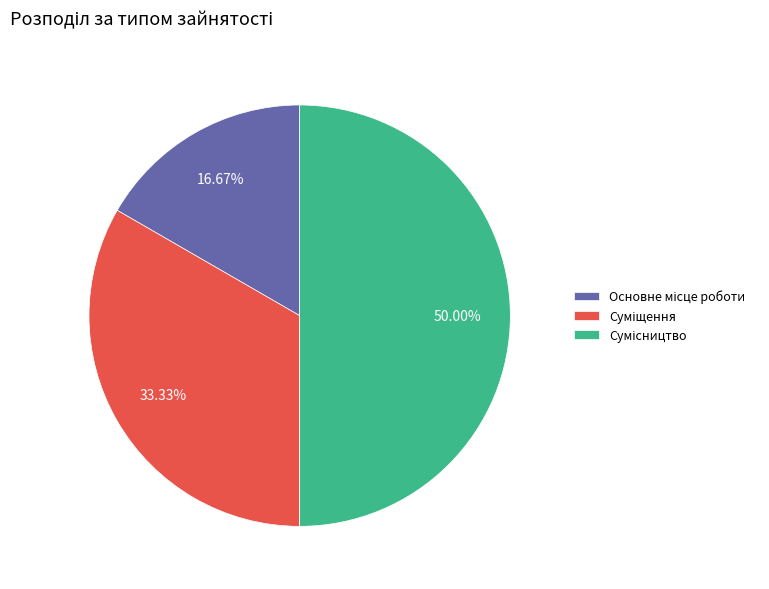

Which slice is the largest?

Сумісництво